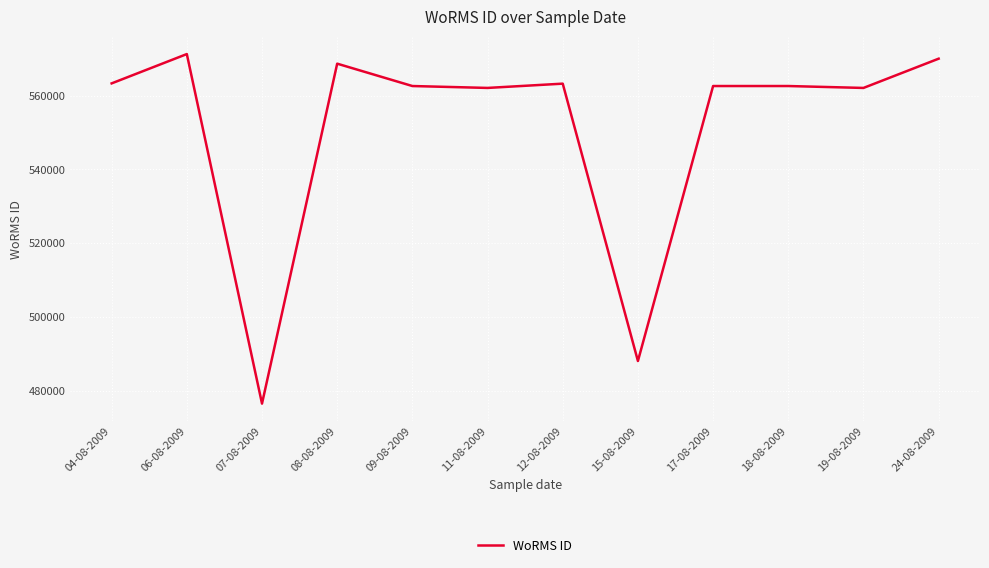

What is the approximate value at 15-08-2009?

488039.5